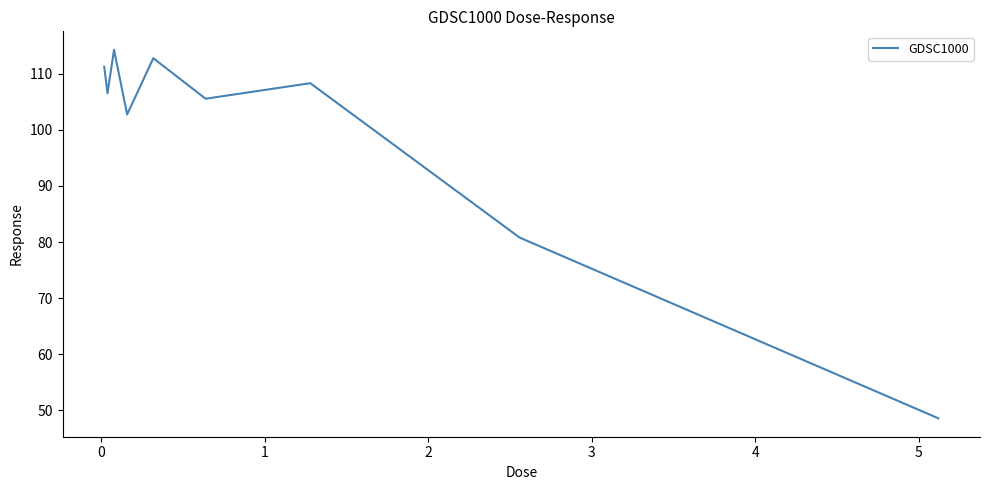

How many interior local peaks (higher than both neighbors) does the data have?

3